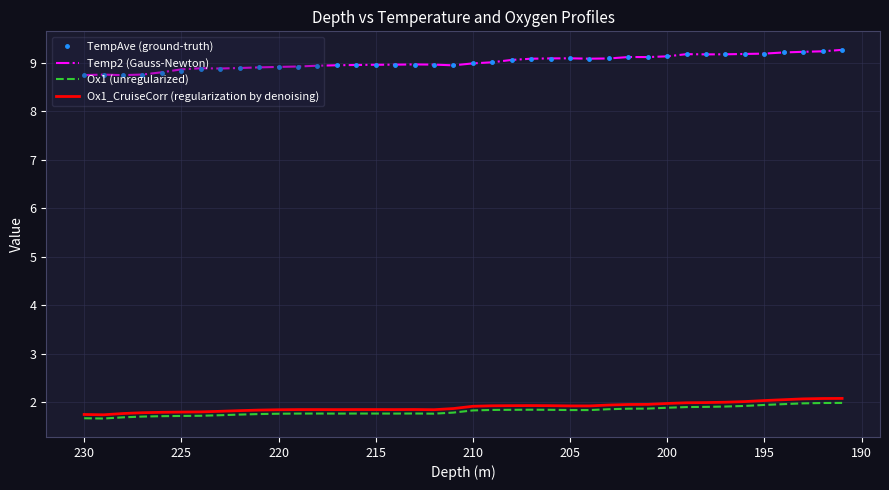

True or false: Ox1 (unregularized) and Ox1_CruiseCorr (regularization by denoising) cross at least once.

False